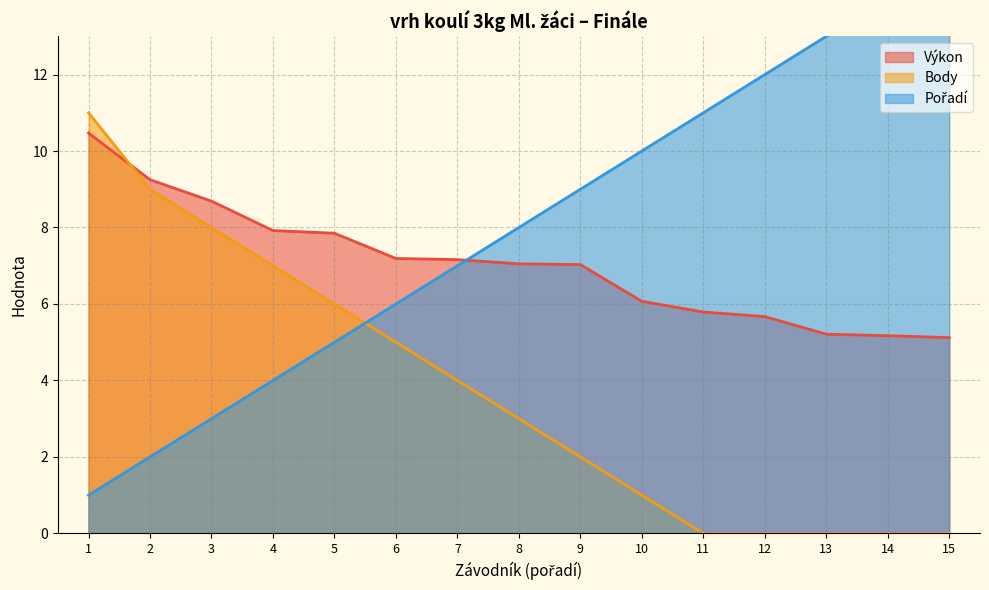

How many categories are shown in the chart?

15